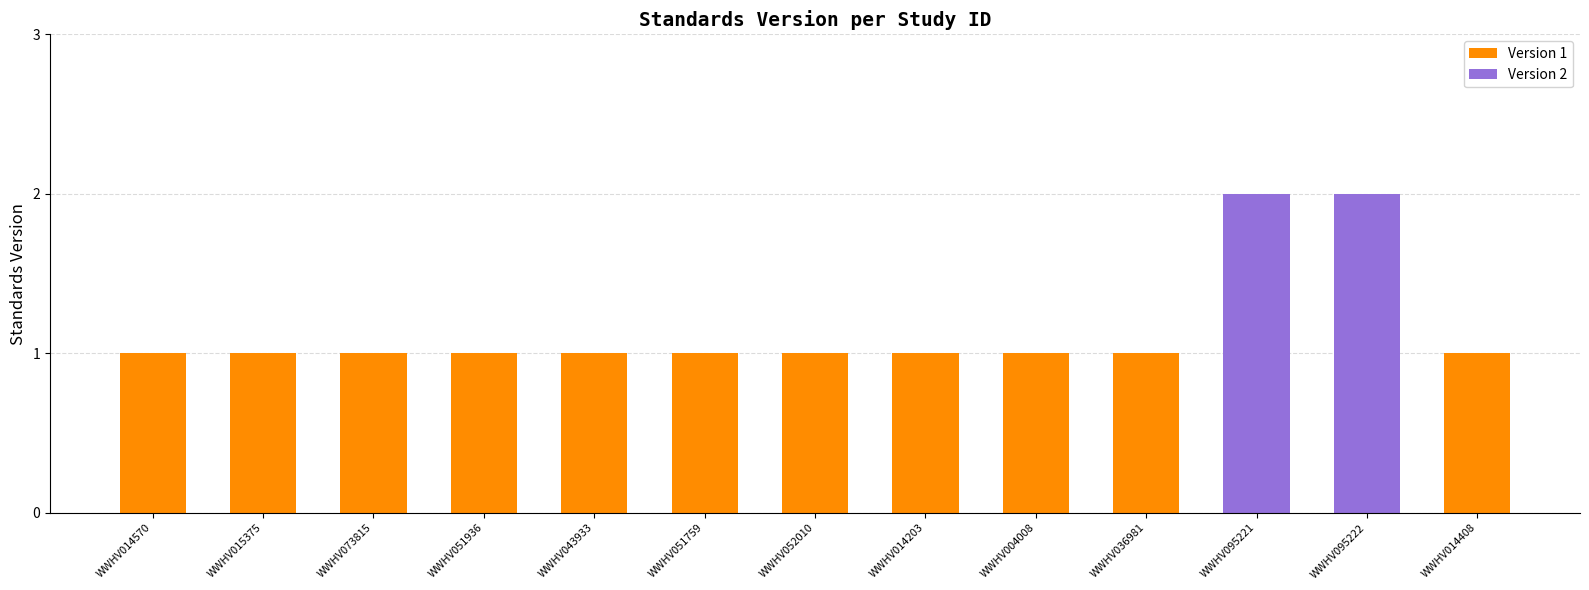

What is the maximum value shown in the chart?

2